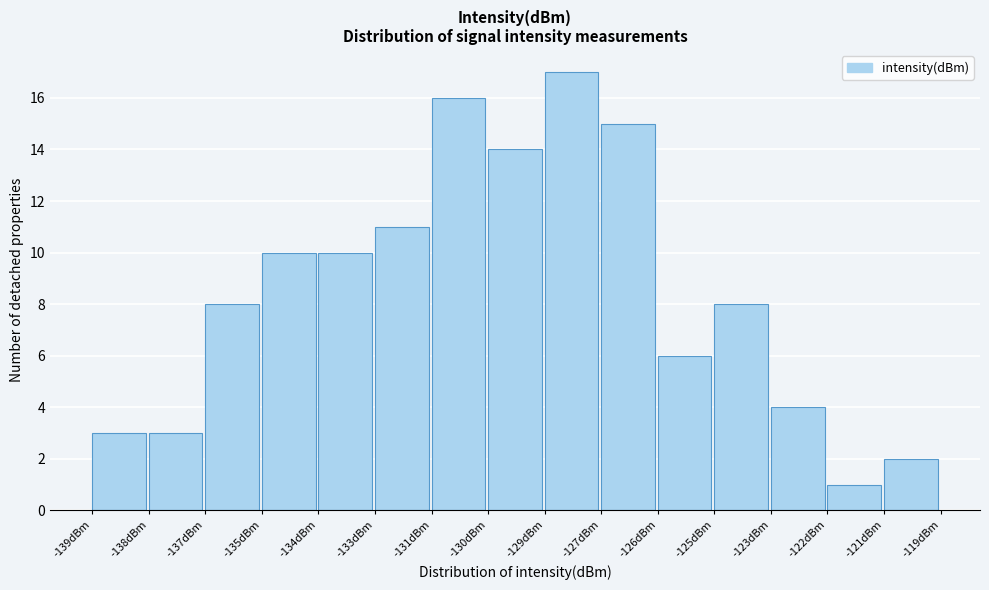

Reading left to right, list all the values displayed in this chart.

3	3	8	10	10	11	16	14	17	15	6	8	4	1	2